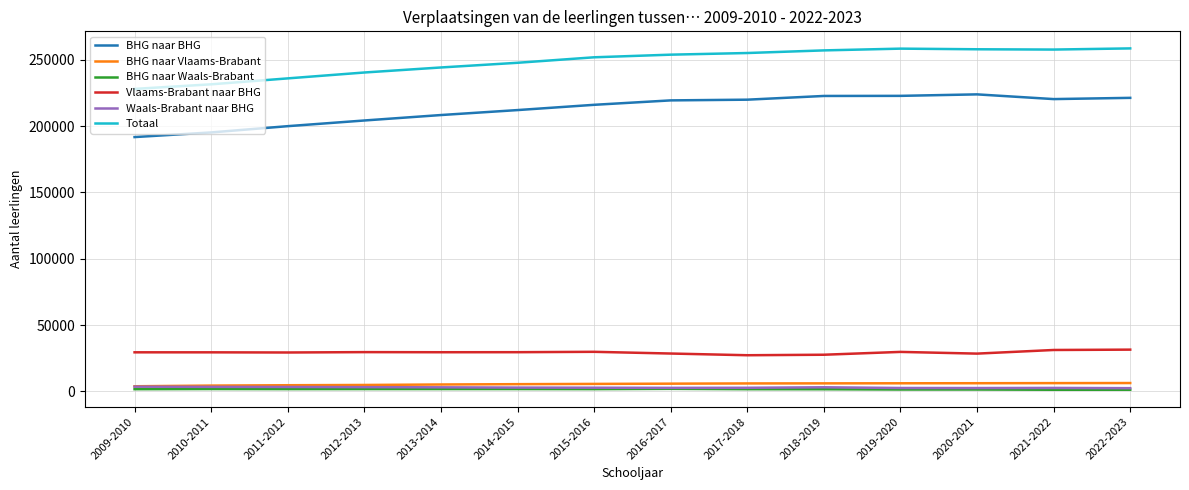

What is the maximum value shown in the chart?

258606